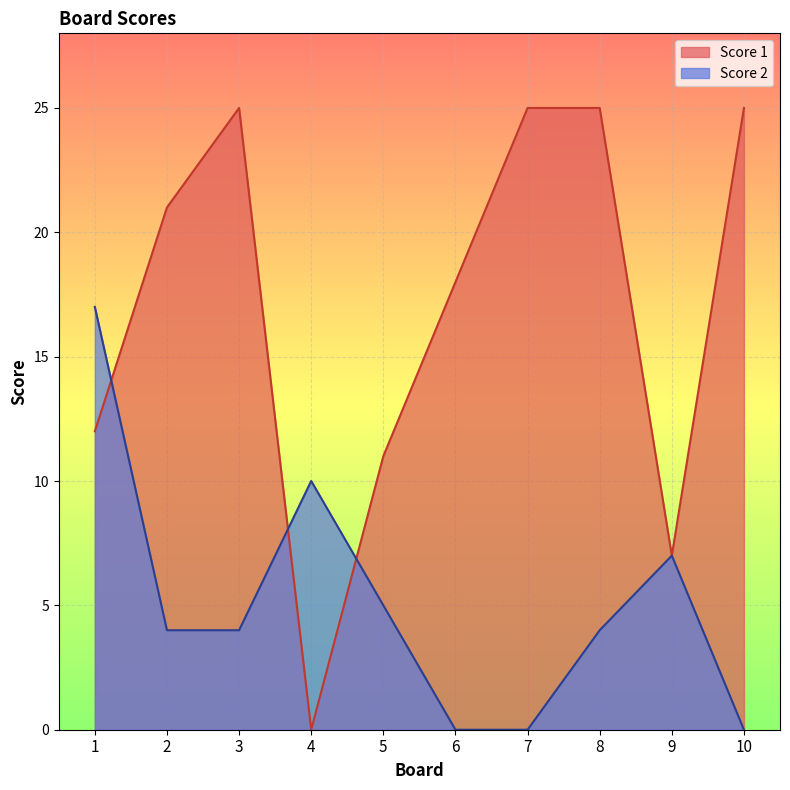

What is the sum of the Score 2 values at 6 and 3?

4